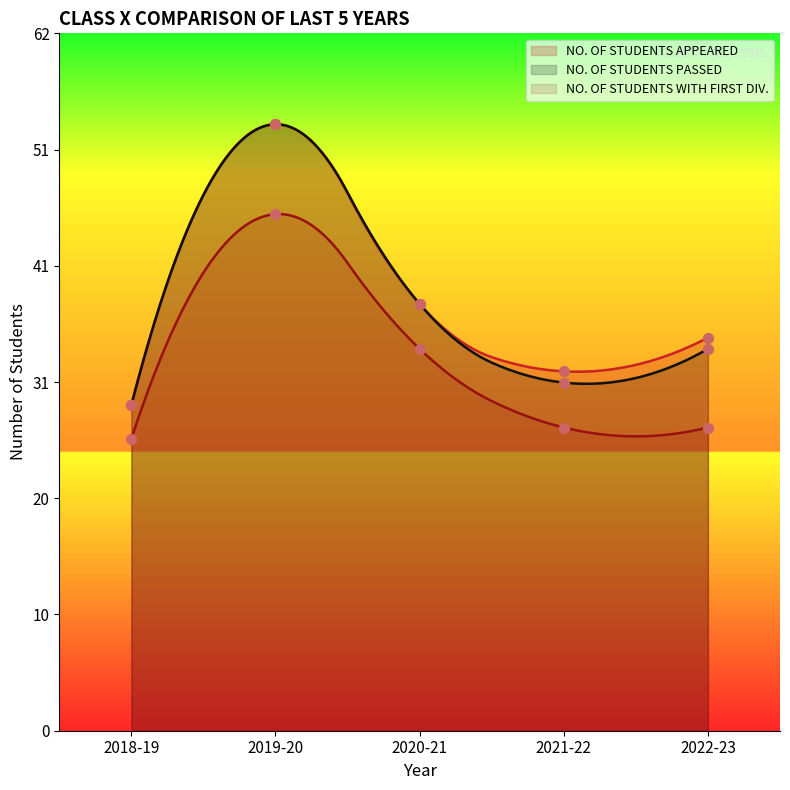

Is the value of NO. OF STUDENTS WITH FIRST DIV. at 2018-19 greater than the value of NO. OF STUDENTS PASSED at 2018-19?

No